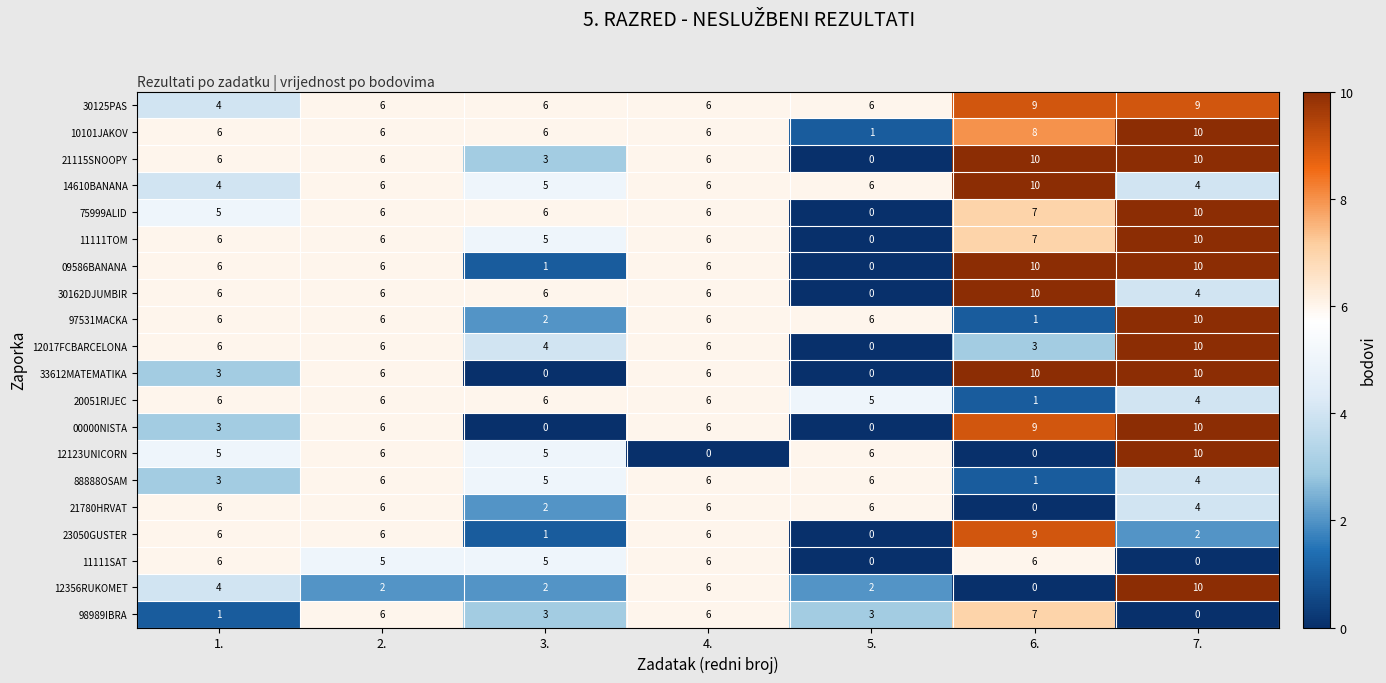

Which series changed the most between 3. and 6.?

33612MATEMATIKA